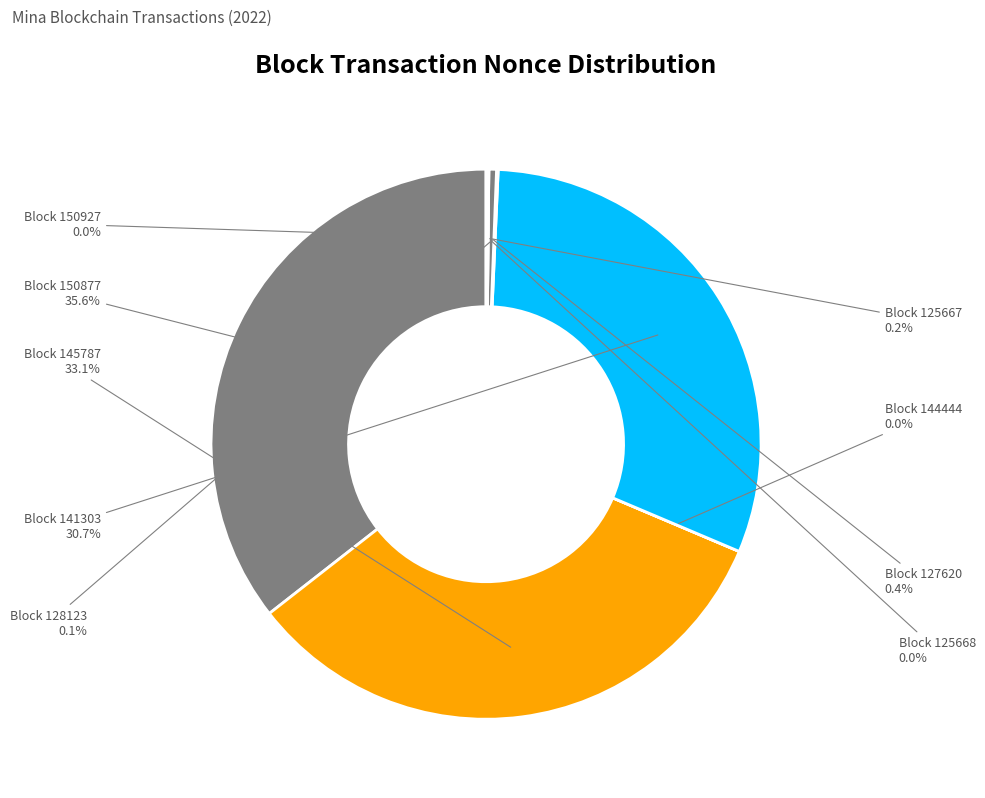

True or false: 141303 accounts for 19% of the total.

False